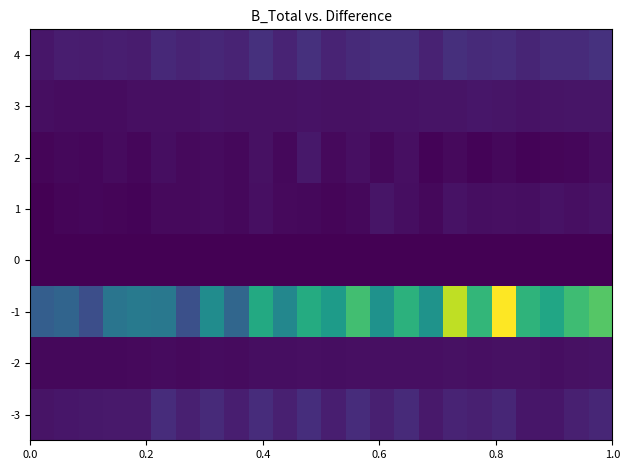

Which series has the widest spread of values?

-1